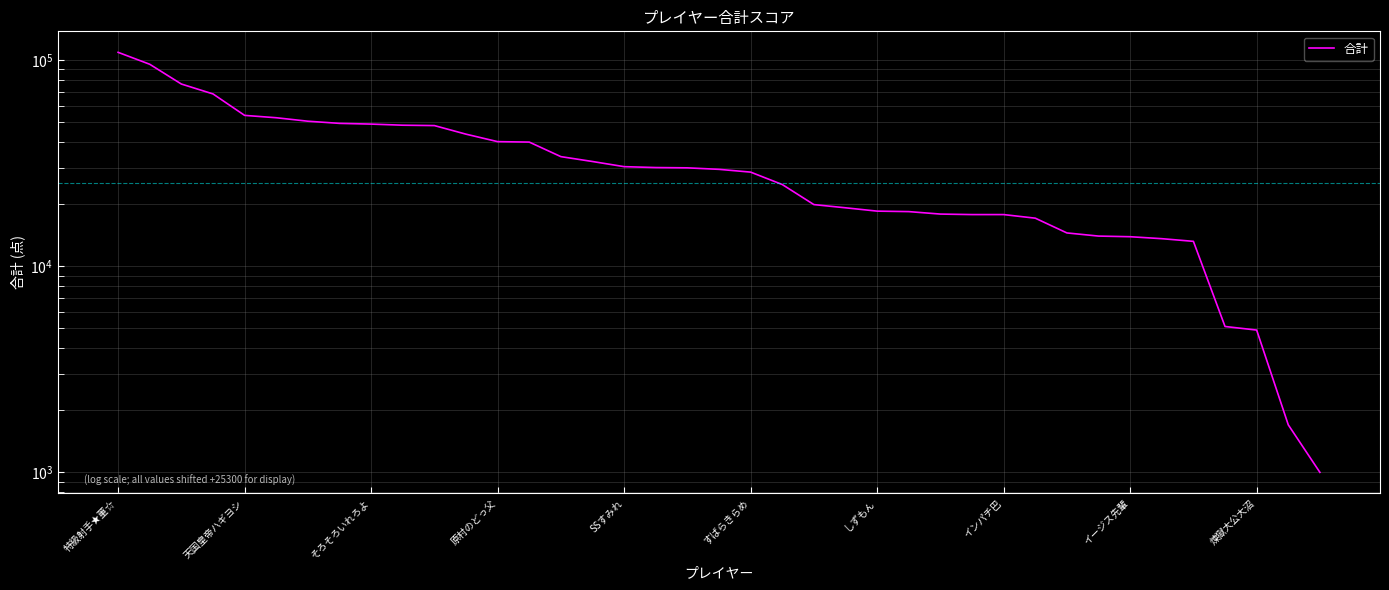

What is the ratio of the value at SSすみれ to the value at すばらきらめ?

1.0